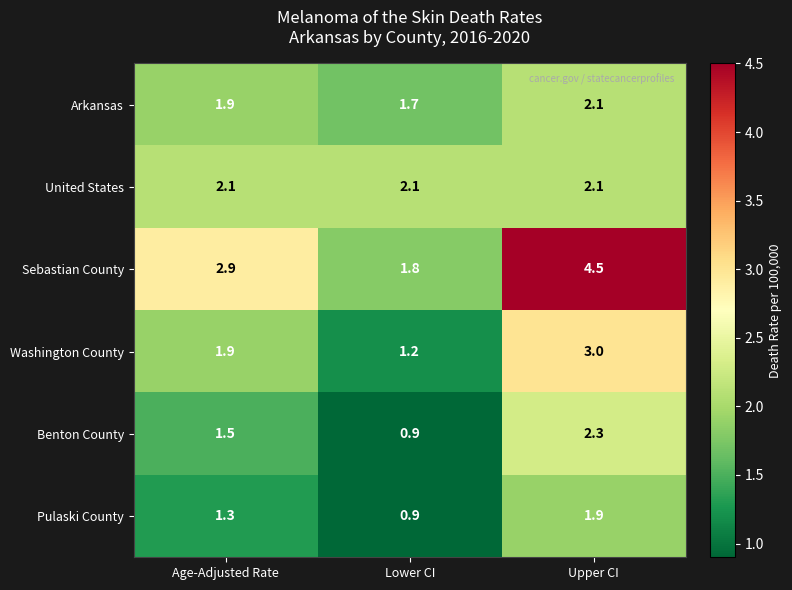

Read the United States value at Age-Adjusted Rate.

2.1